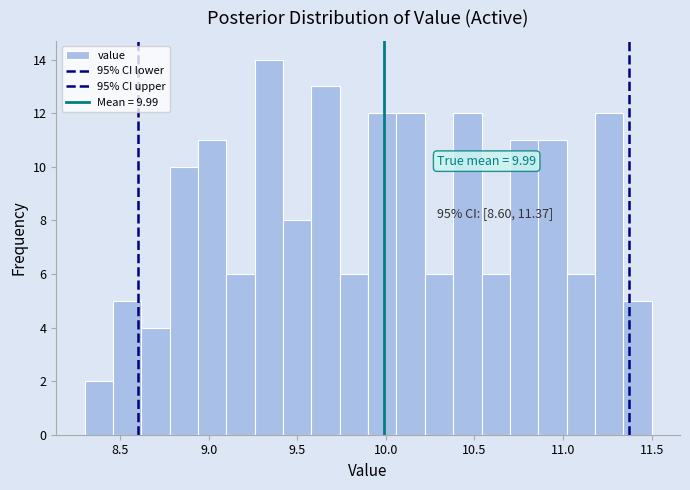

Read against the x-axis, roughly where is the centre of the tallest bar?

9.35